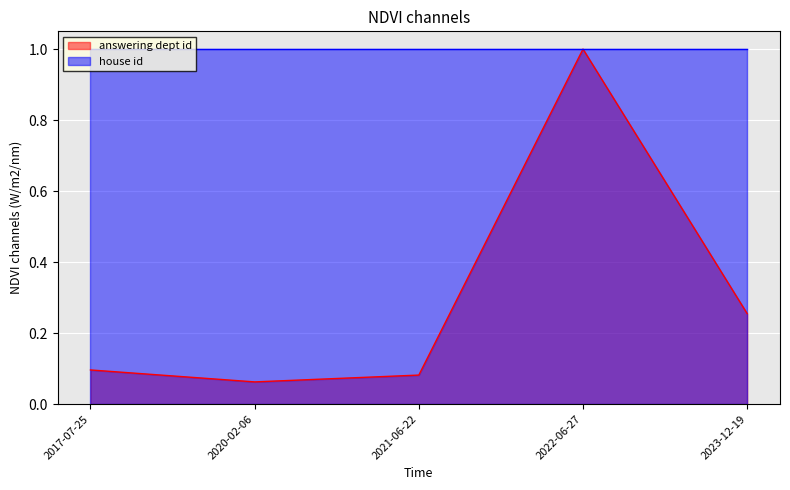

Rank the categories by value from highest to lowest.

2022-06-27, 2023-12-19, 2017-07-25, 2021-06-22, 2020-02-06